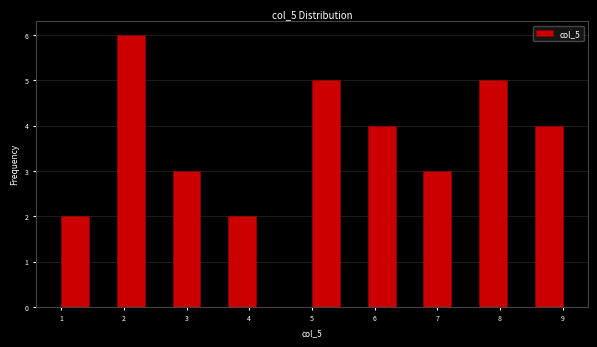

Reading left to right, list every bar in this chart as the range it spans on the x-axis followed by its height. Neither the bar edges nor the heights are printed on the chart, so give them approximately, as read against the axes.

1.0 to 1.4: 2
1.4 to 1.9: 0
1.9 to 2.3: 6
2.3 to 2.8: 0
2.8 to 3.2: 3
3.2 to 3.7: 0
3.7 to 4.1: 2
4.1 to 4.6: 0
4.6 to 5.0: 0
5.0 to 5.4: 5
5.4 to 5.9: 0
5.9 to 6.3: 4
6.3 to 6.8: 0
6.8 to 7.2: 3
7.2 to 7.7: 0
7.7 to 8.1: 5
8.1 to 8.6: 0
8.6 to 9.0: 4